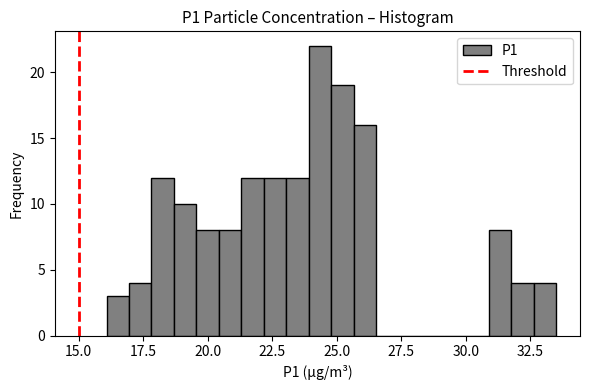

Read against the x-axis, roughly where is the centre of the tallest bar?

24.5